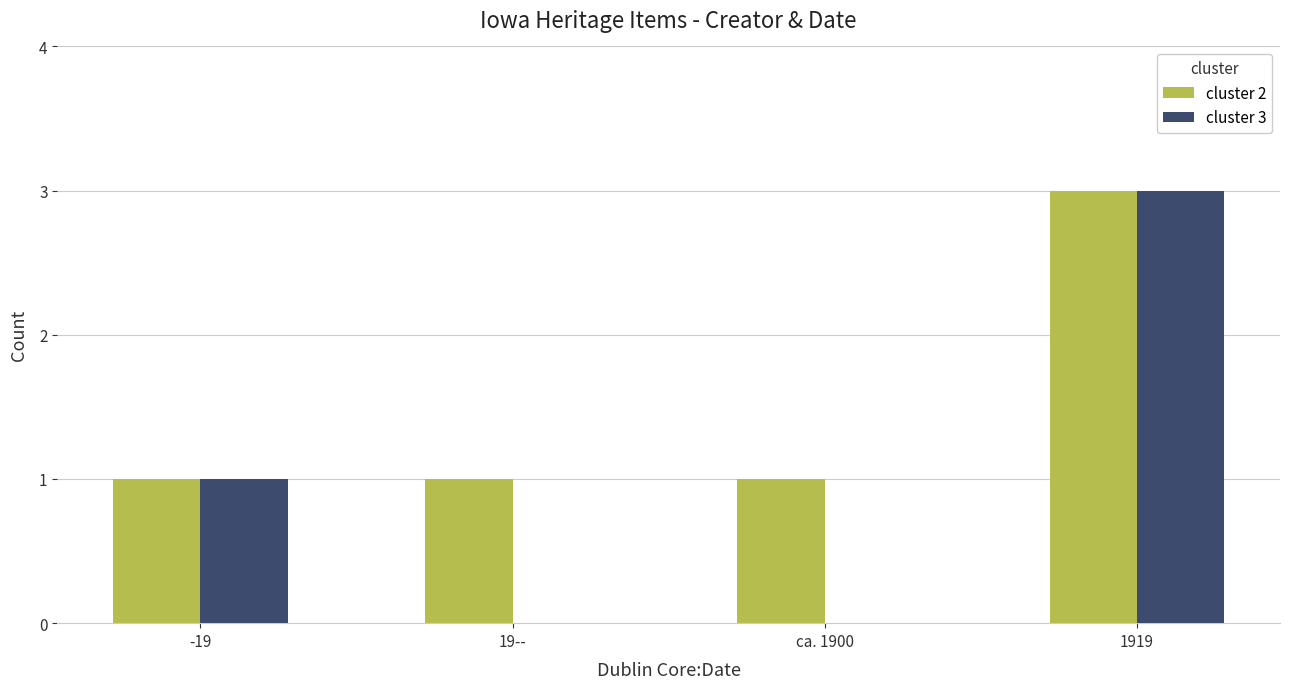

Reading right to left, what are all the values shown in this chart?

cluster 2: 3	1	1	1
cluster 3: 3	0	0	1